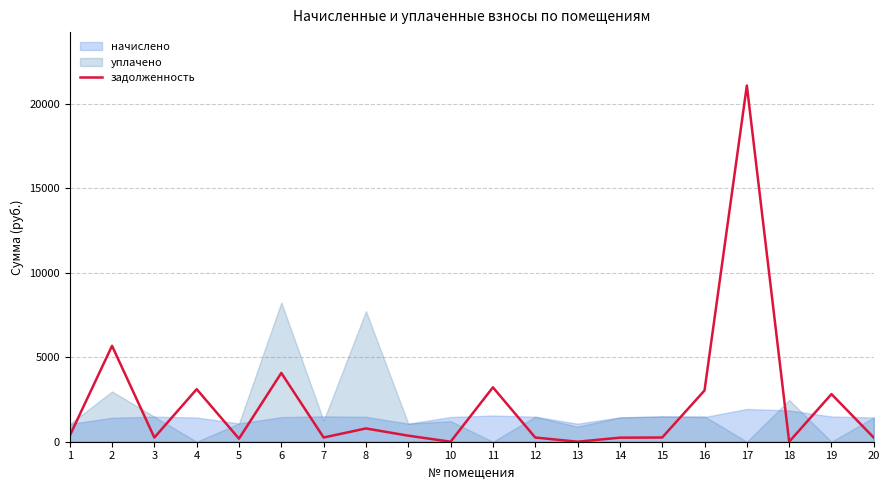

Reading left to right, what are all the values shown in this chart?

349.5	5671.2	246.9	3107.3	180.2	4067.8	249.8	785.8	356.1	0.0	3217.5	247.9	0.0	239.8	249.6	3032.2	21065.6	0.0	2816.2	239.3